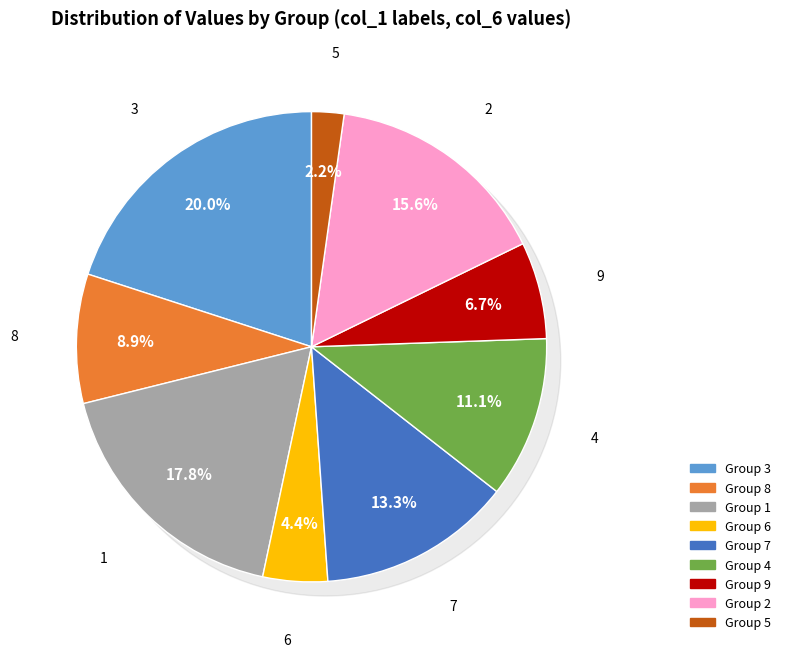

Between 7 and 3, which is larger?

3